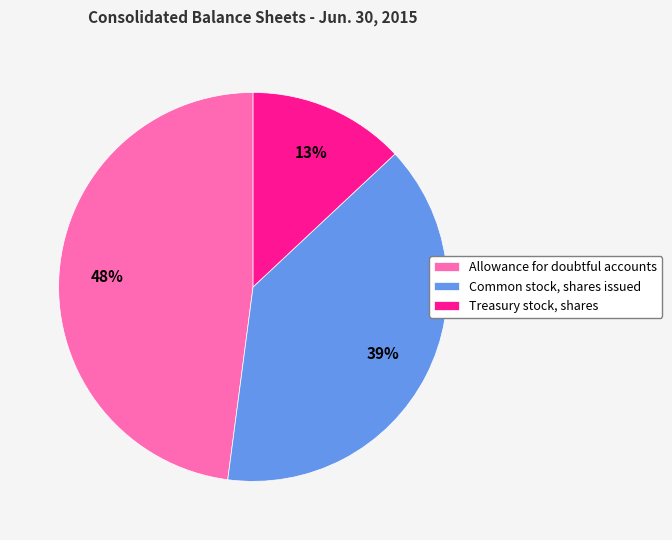

Count the number of slices in the pie.

3